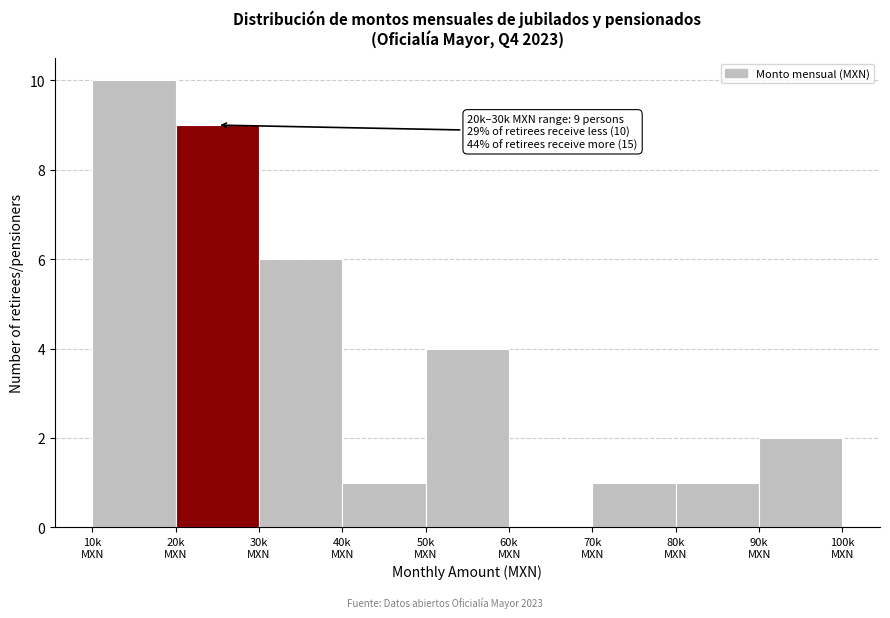

What is the sum of all values?

34